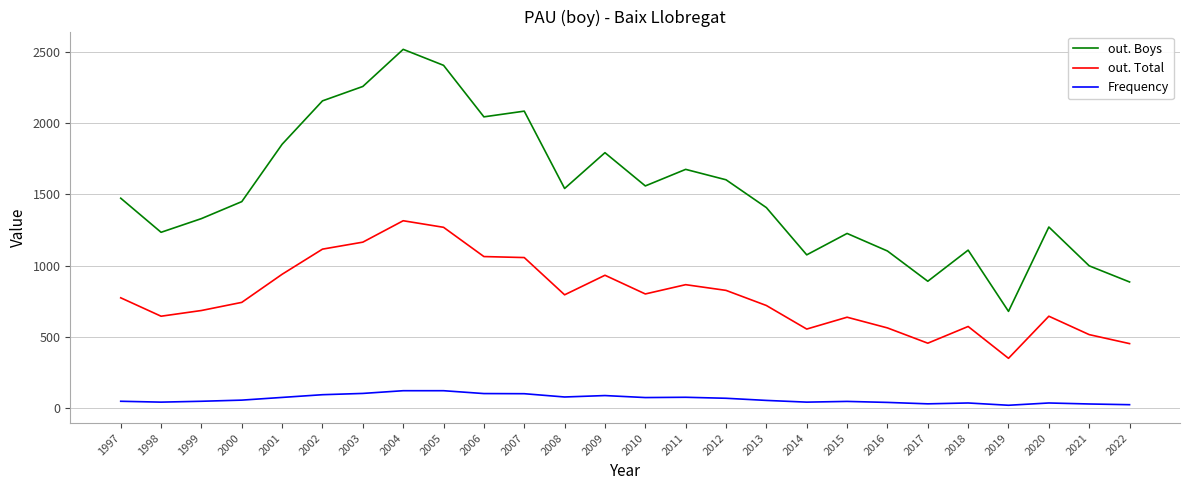

Where is out. Total nearest to the value 833?

2012